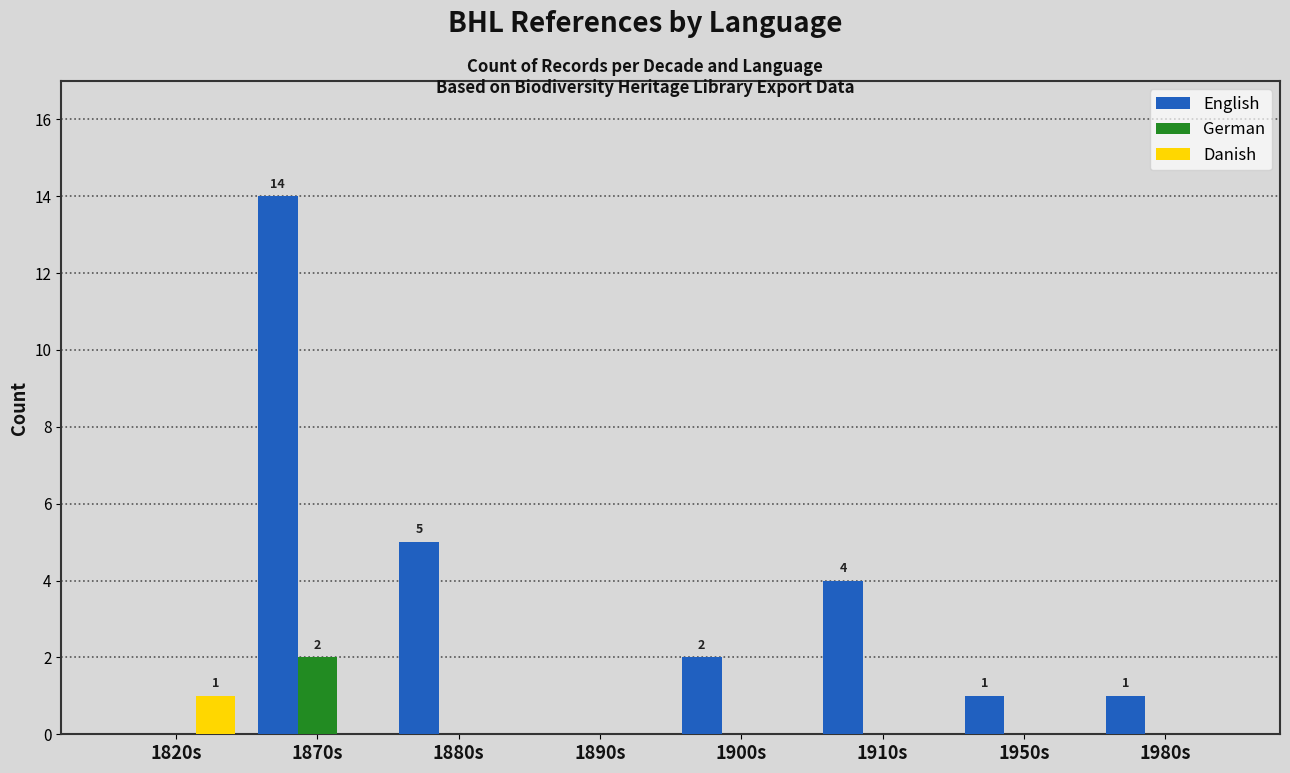

Which category has the highest value in the English series?

1870s